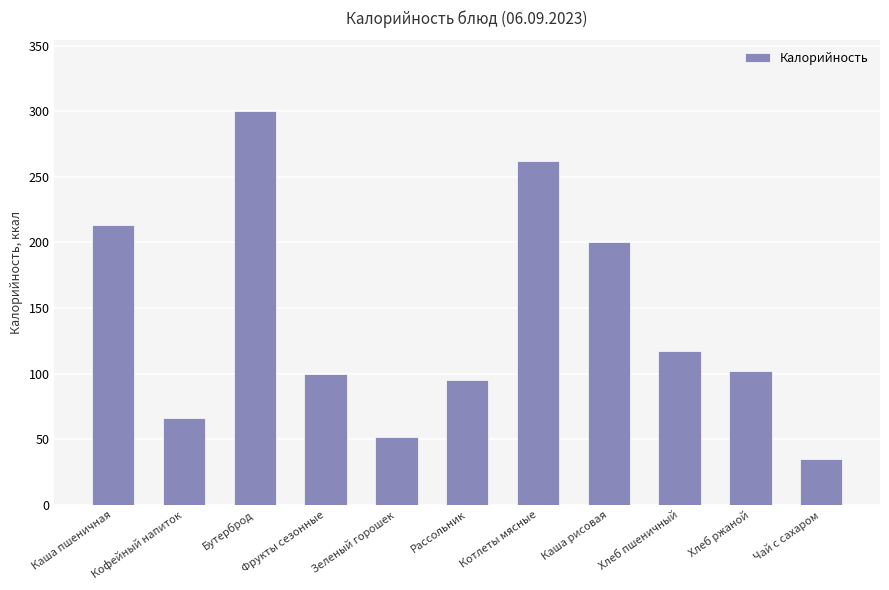

Where does the data first go above 102?

Каша пшеничная